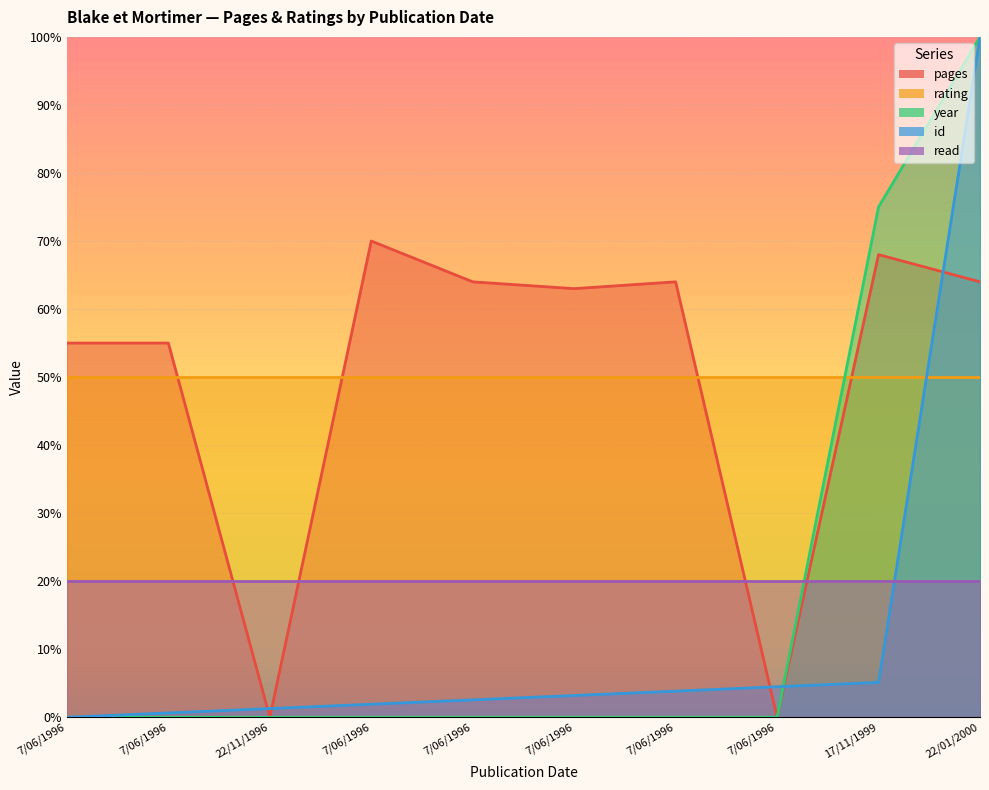

What is the maximum value for pages?

70.0